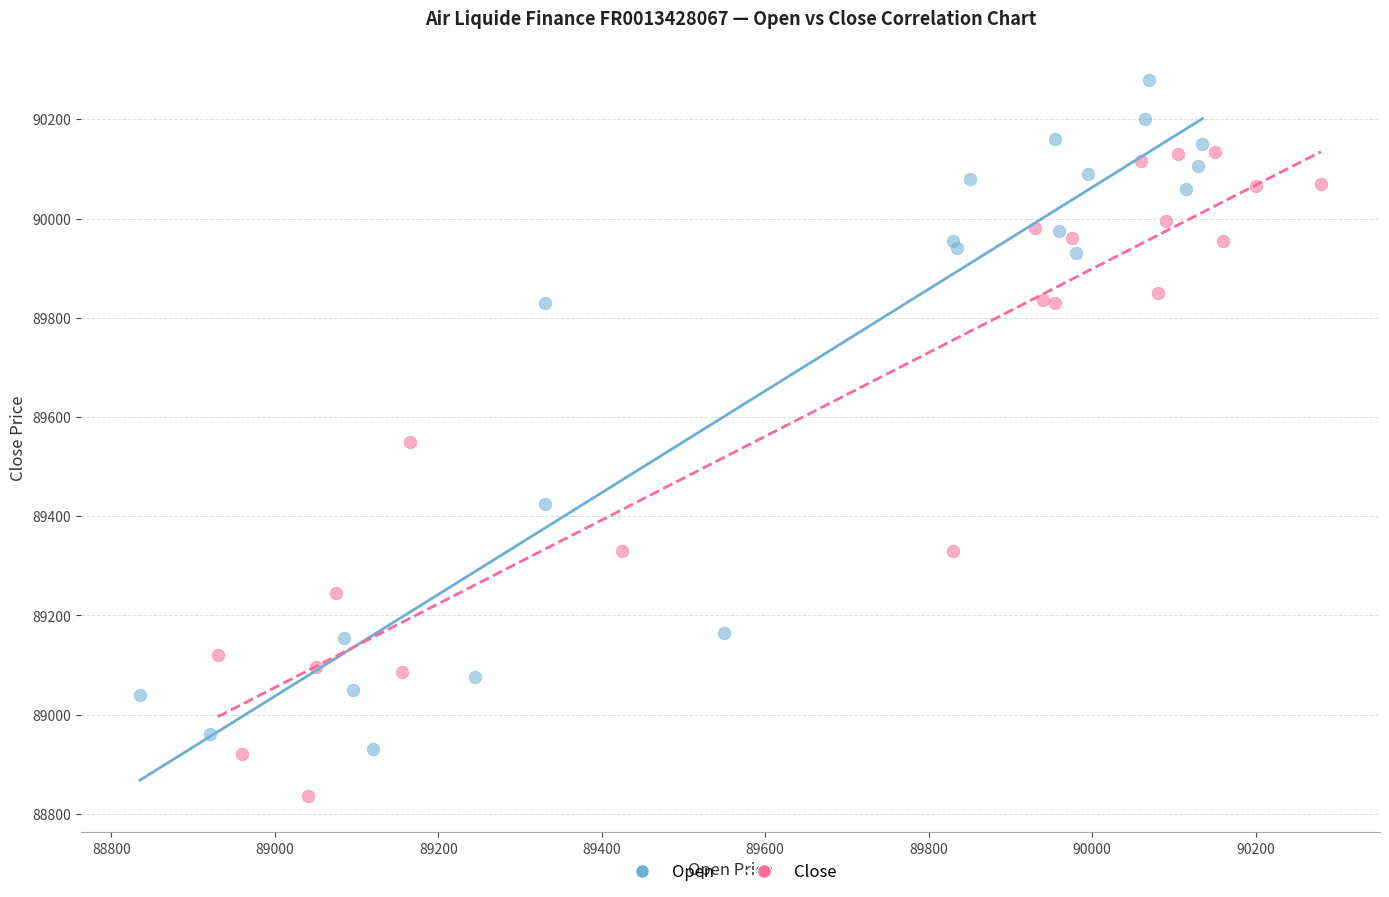

Which series contains the highest Y value?

Open